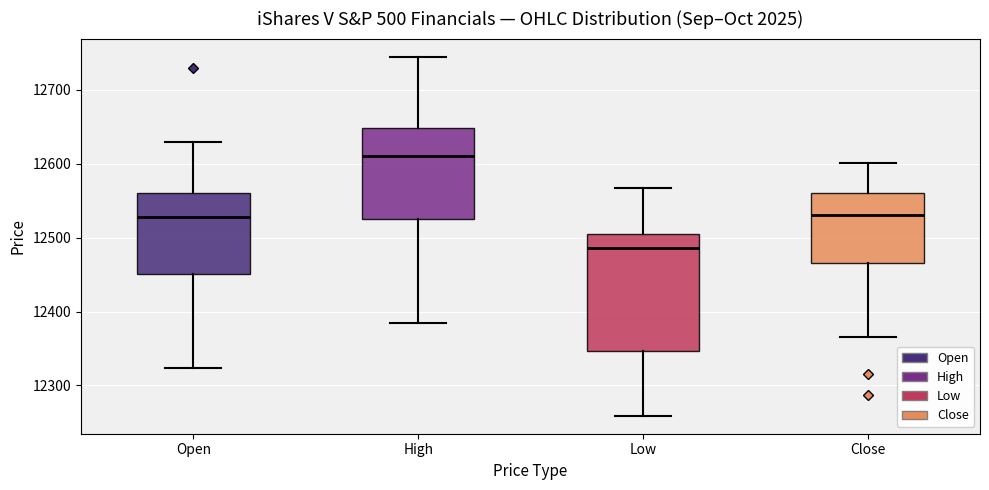

Which box is the tallest, from its lower edge to its upper edge?

Low